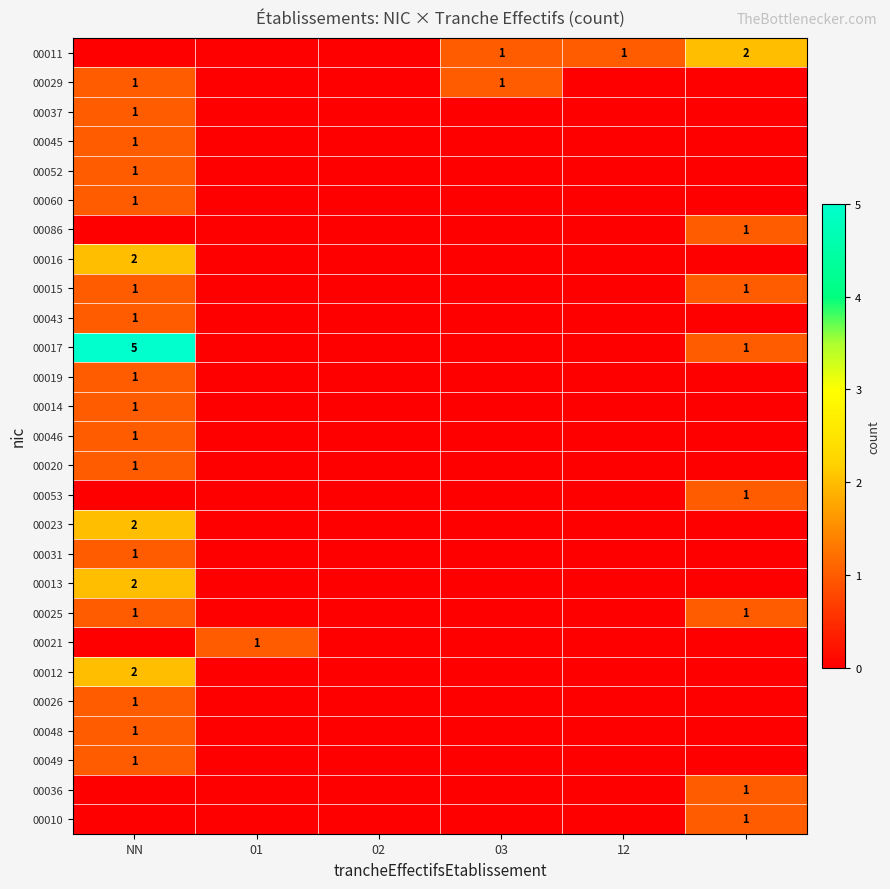

True or false: 00015 has a value of 1 at NN.

True